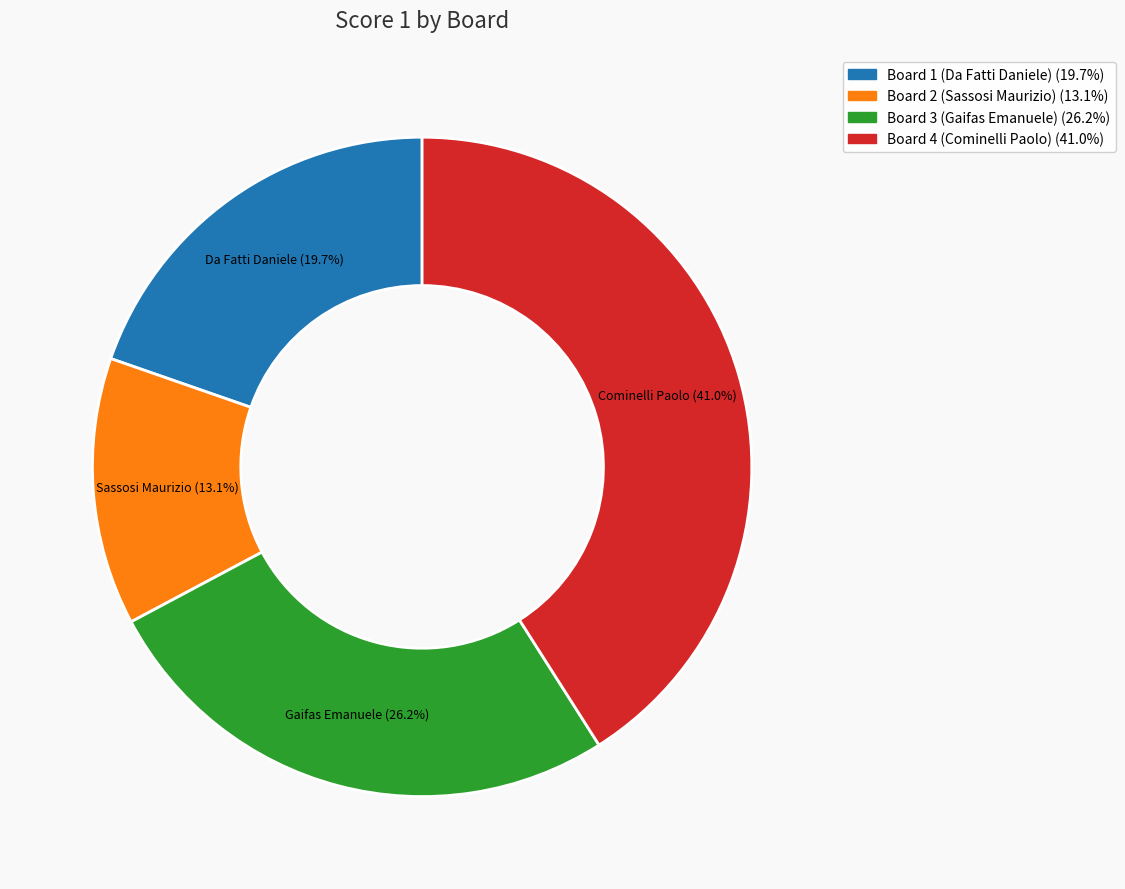

Which has a higher value, Board 1 (Da Fatti Daniele) or Board 2 (Sassosi Maurizio)?

Board 1 (Da Fatti Daniele)